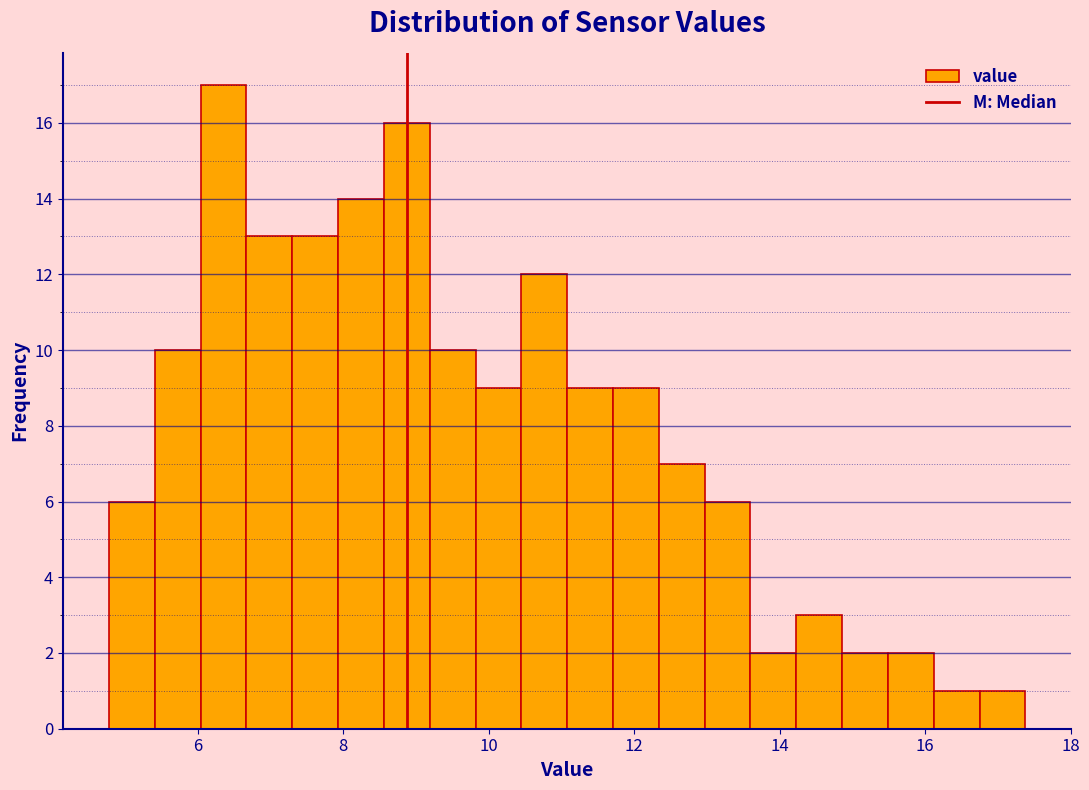

Read against the x-axis, roughly where is the centre of the tallest bar?

6.4